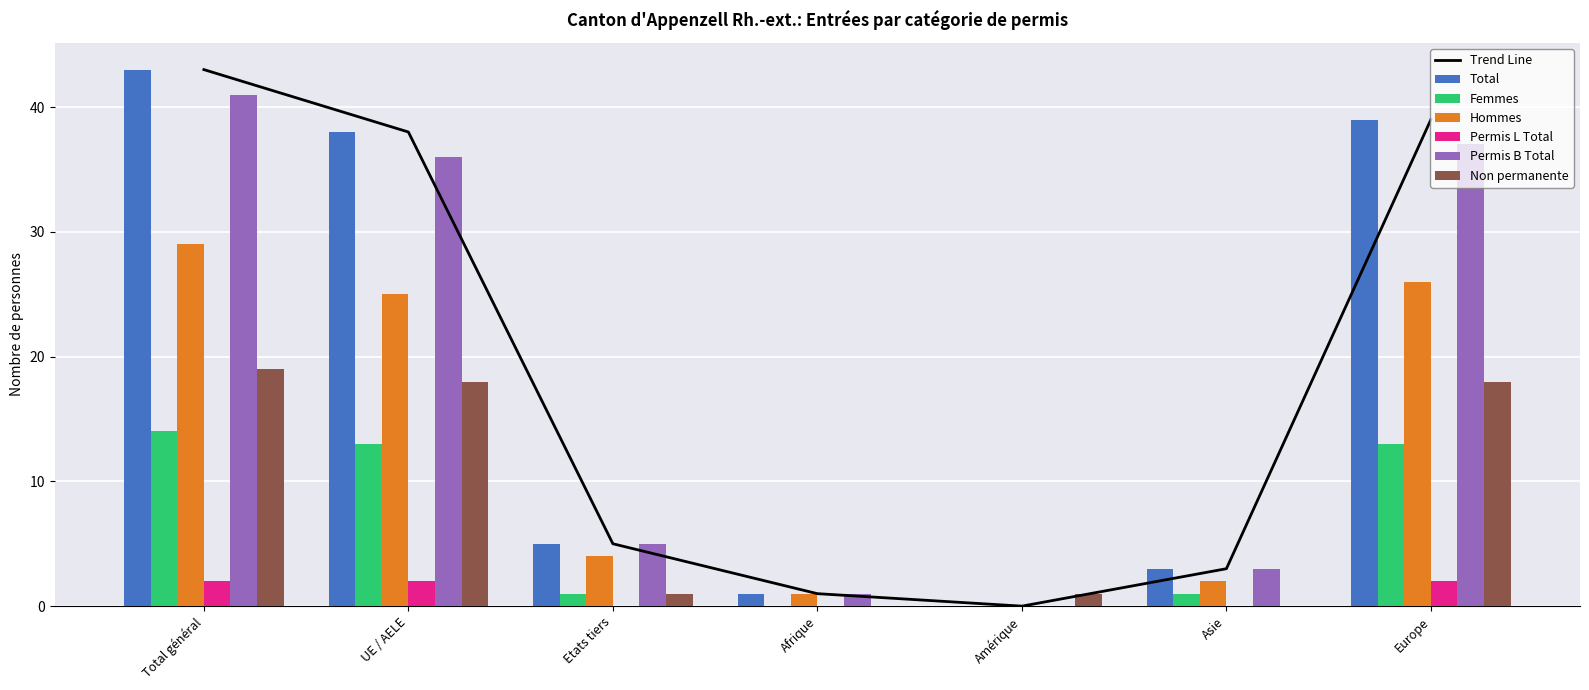

At which label does Femmes reach its peak?

Total général